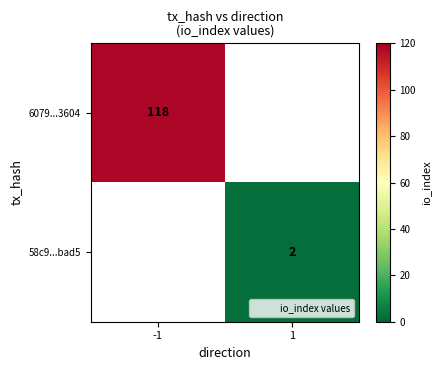

The 58c9...bad5 series shows 1 at 1. True or false?

False